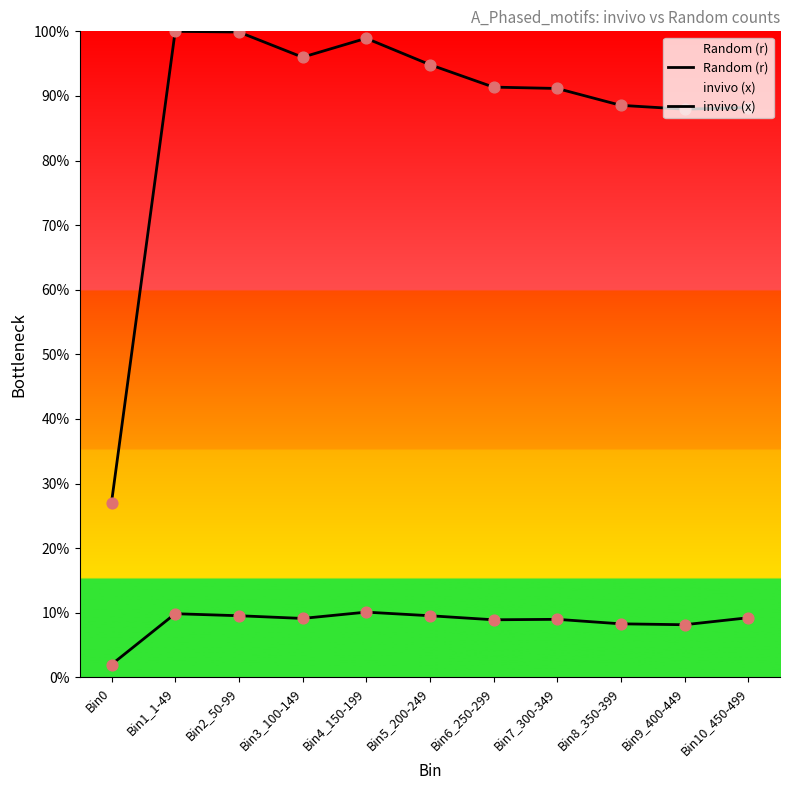

Which series contains the lowest Y value?

invivo (x)